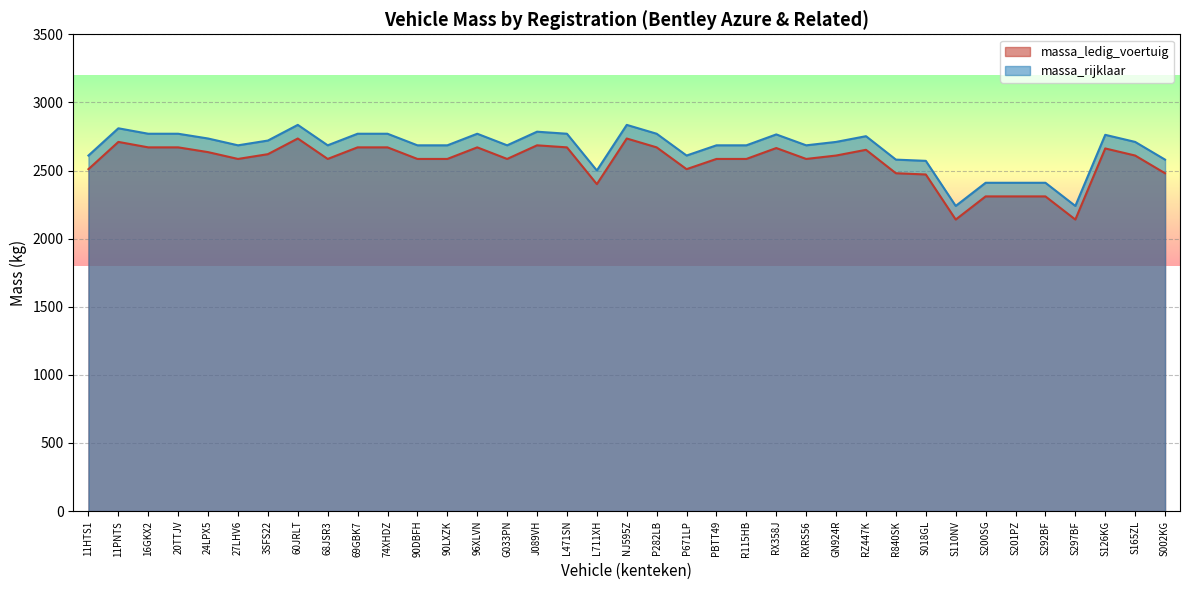

Is the value of massa_rijklaar at S126KG greater than the value of massa_ledig_voertuig at S126KG?

Yes